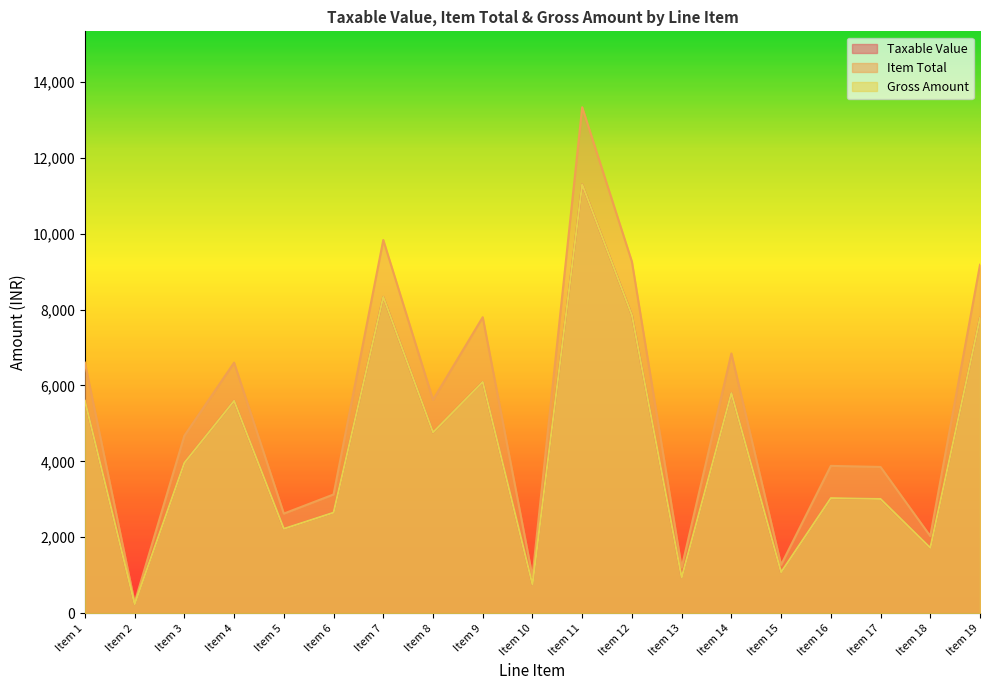

At which label does Item Total first exceed 4675?

Item 1